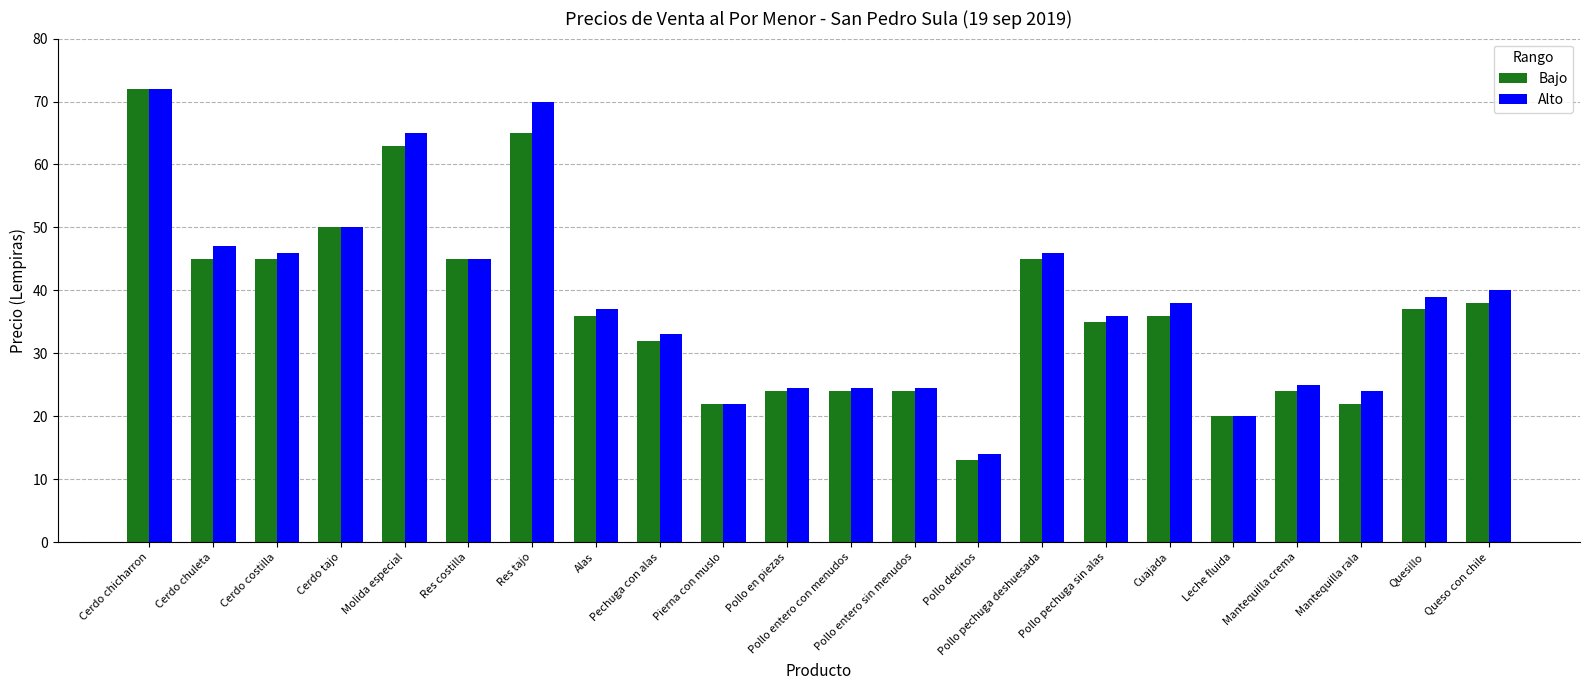

Which series has the largest range (max minus min)?

Bajo